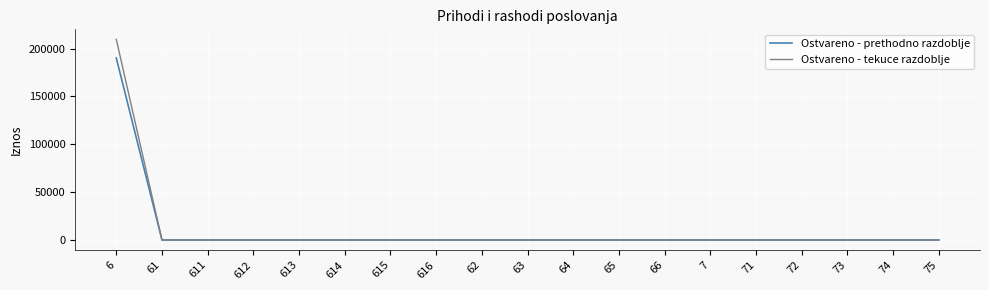

At which category is the sum across all series the highest?

6